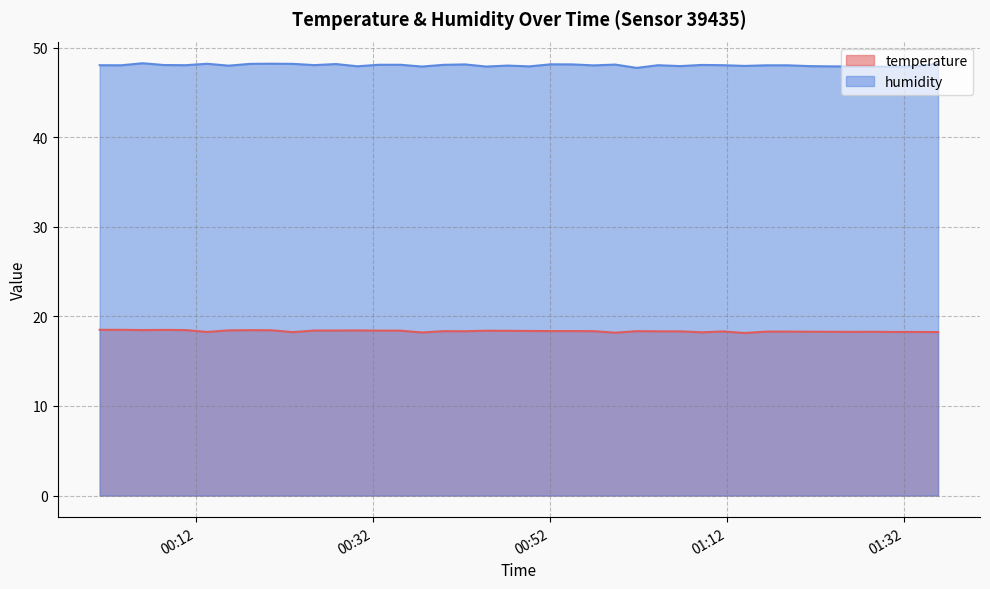

How many interior local peaks does the humidity series have?

10